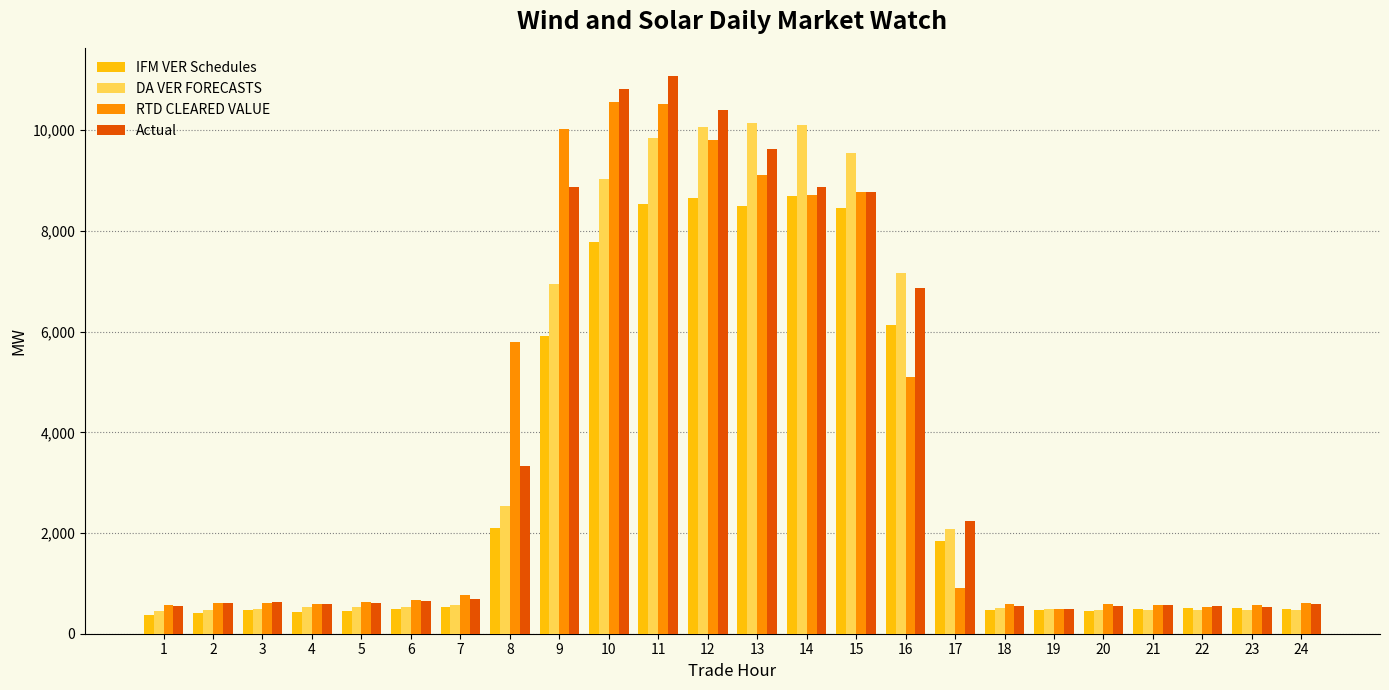

Which series has the largest range (max minus min)?

Actual